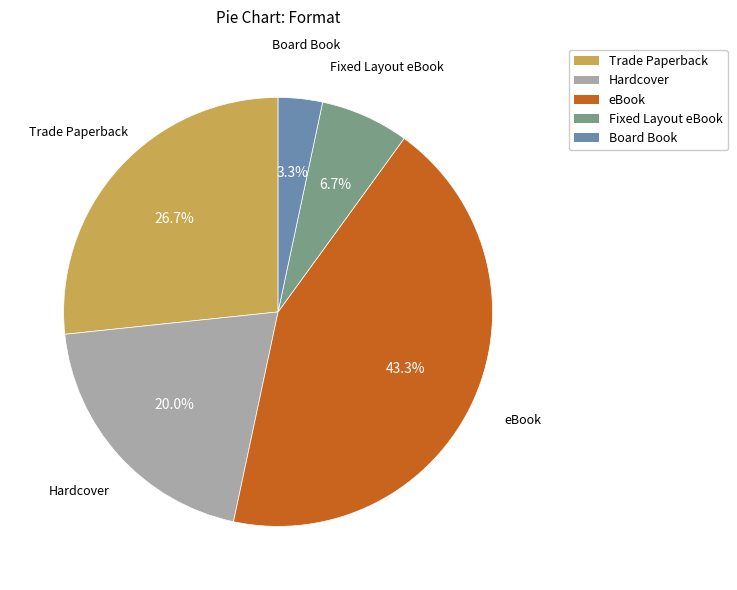

Count the number of slices in the pie.

5